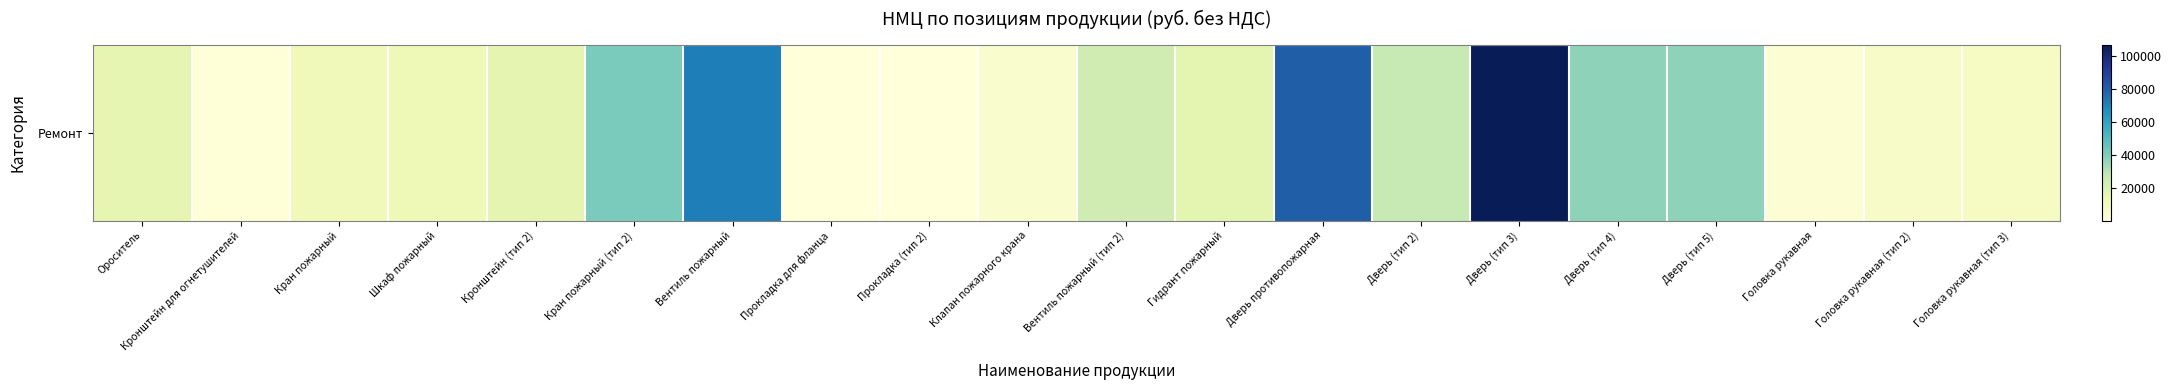

How many categories are shown in the chart?

20